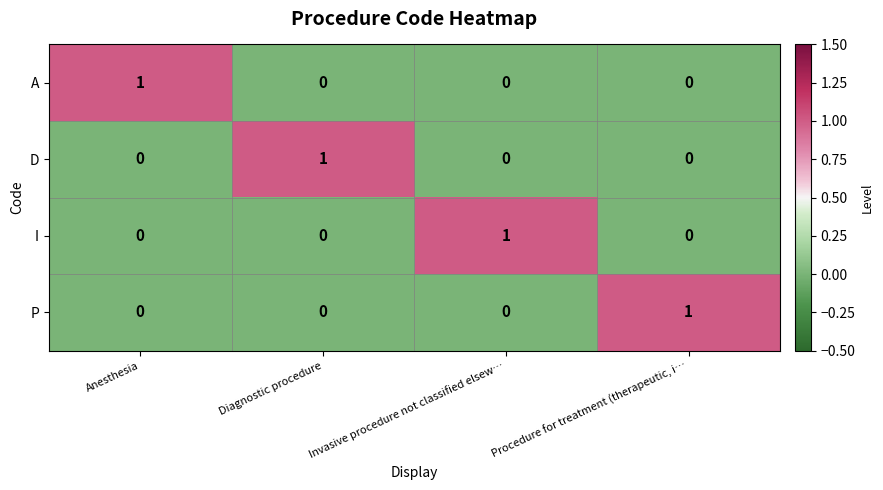

Reading left to right, transcribe all the data shown in this chart.

A: Anesthesia=1	Diagnostic procedure=0	Invasive procedure not classified elsew…=0	Procedure for treatment (therapeutic, i…=0
D: Anesthesia=0	Diagnostic procedure=1	Invasive procedure not classified elsew…=0	Procedure for treatment (therapeutic, i…=0
I: Anesthesia=0	Diagnostic procedure=0	Invasive procedure not classified elsew…=1	Procedure for treatment (therapeutic, i…=0
P: Anesthesia=0	Diagnostic procedure=0	Invasive procedure not classified elsew…=0	Procedure for treatment (therapeutic, i…=1